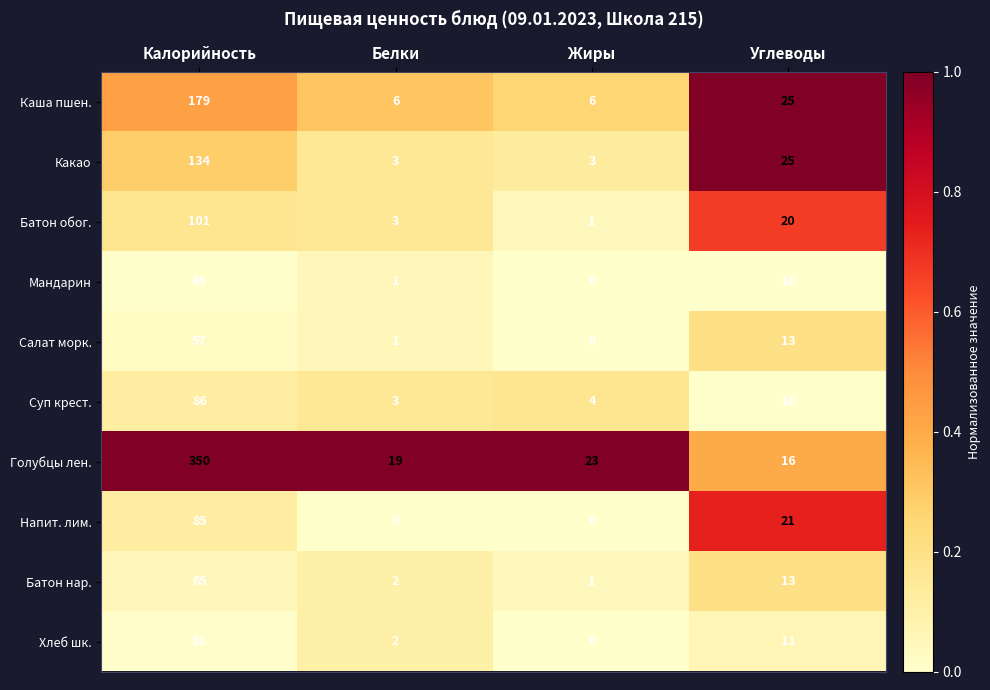

At which category is the sum across all series the highest?

Калорийность